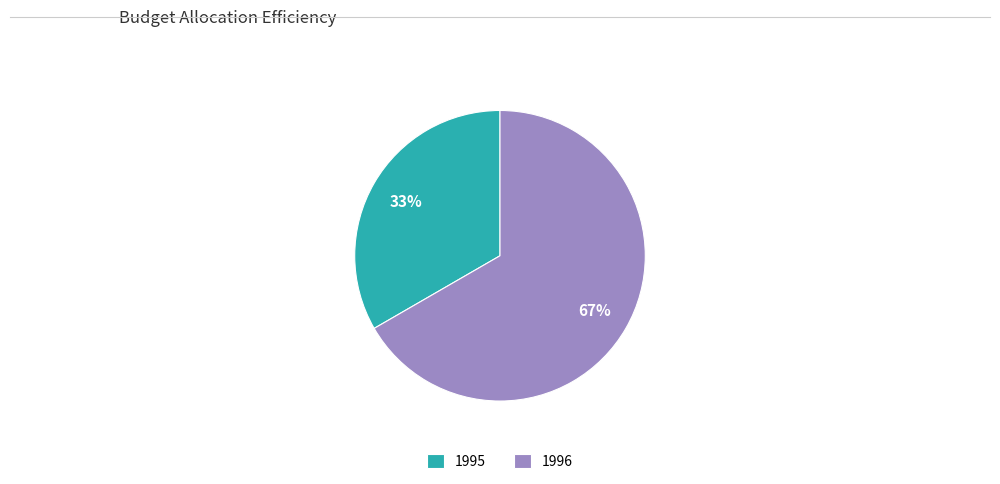

What is the smallest slice in the pie chart?

1995